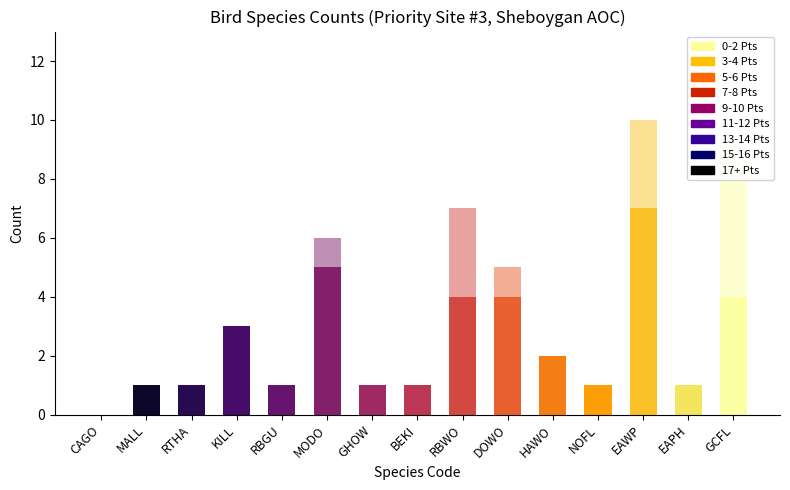

True or false: Ind. has a value of 0 at BEKI.

False